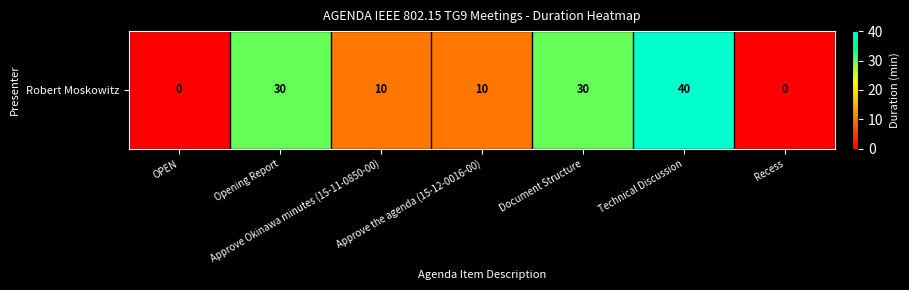

Rank the categories by value from lowest to highest.

OPEN, Recess, Approve Okinawa minutes (15-11-0850-00), Approve the agenda (15-12-0016-00), Opening Report, Document Structure, Technical Discussion